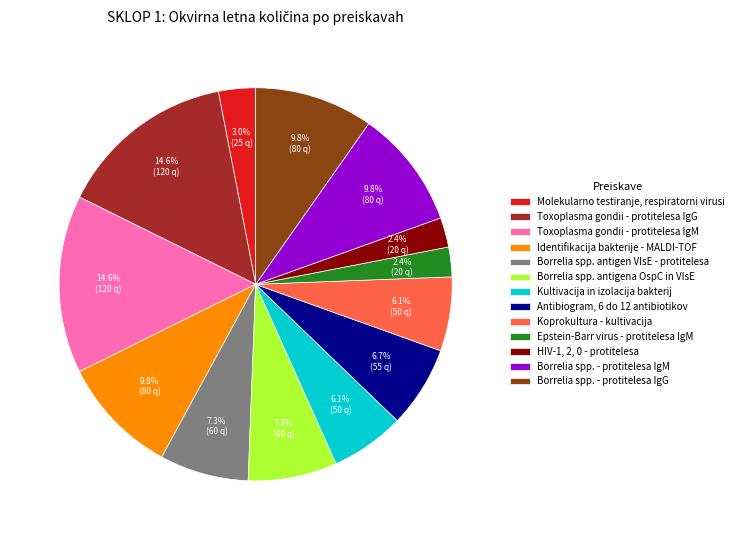

Combined, what portion of the pie is Identifikacija bakterije - MALDI-TOF and Molekularno testiranje, respiratorni virusi?

12.8%